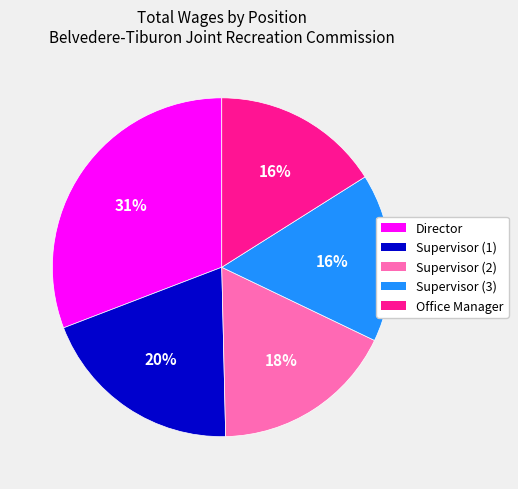

Count the number of slices in the pie.

5